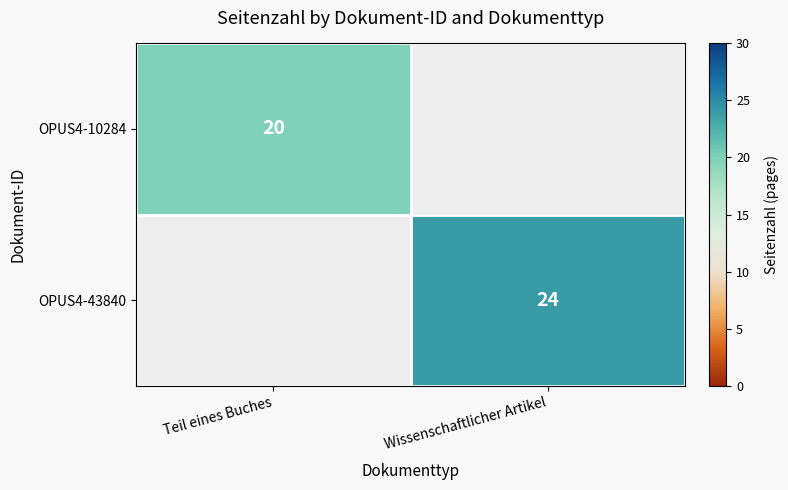

Is it true that OPUS4-43840 equals 16.8 at Wissenschaftlicher Artikel?

False